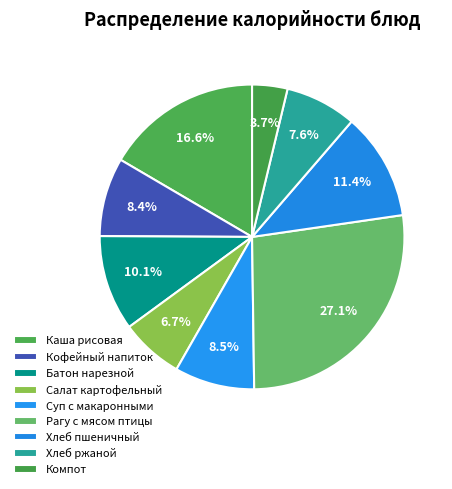

Rank the categories by value from highest to lowest.

Рагу с мясом птицы, Каша рисовая, Хлеб пшеничный, Батон нарезной, Суп с макаронными, Кофейный напиток, Хлеб ржаной, Салат картофельный, Компот